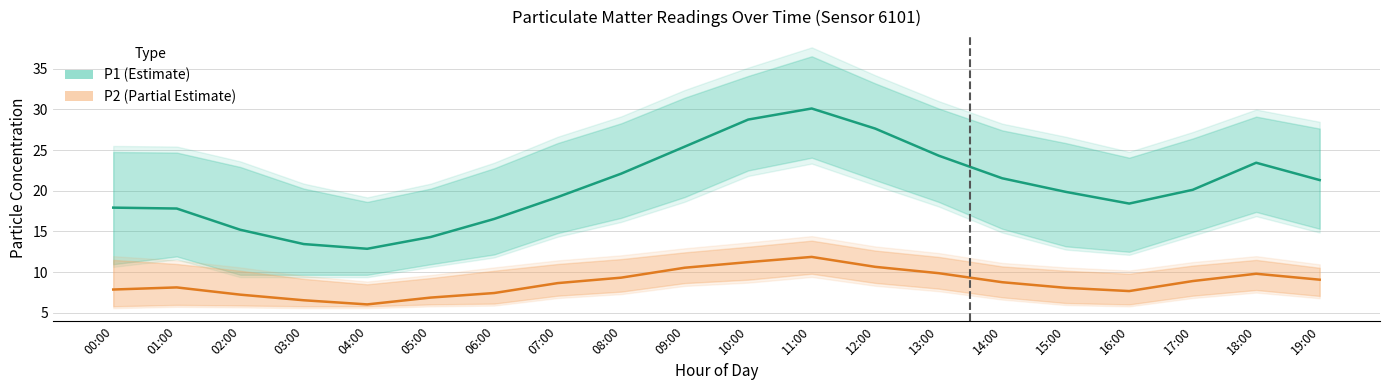

Reading left to right, list all the values displayed in this chart.

P1 (Estimate): 17.9	17.8	15.2	13.4	12.9	14.3	16.5	19.2	22.1	25.4	28.8	30.1	27.6	24.3	21.5	19.9	18.4	20.1	23.4	21.3
P2 (Partial Estimate): 7.9	8.1	7.2	6.5	6.0	6.9	7.4	8.7	9.3	10.5	11.2	11.9	10.7	9.9	8.8	8.1	7.7	8.9	9.8	9.1